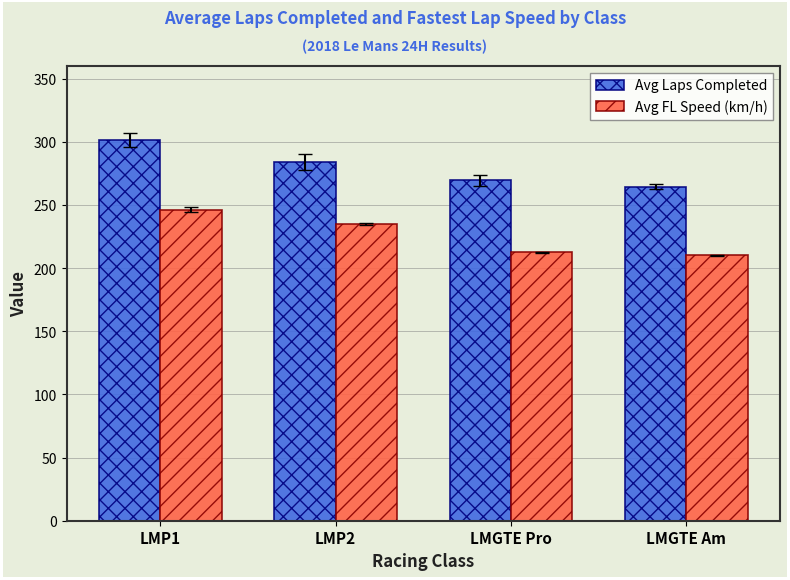

Rank the series by their average value, from lowest to highest.

Avg FL Speed (km/h), Avg Laps Completed